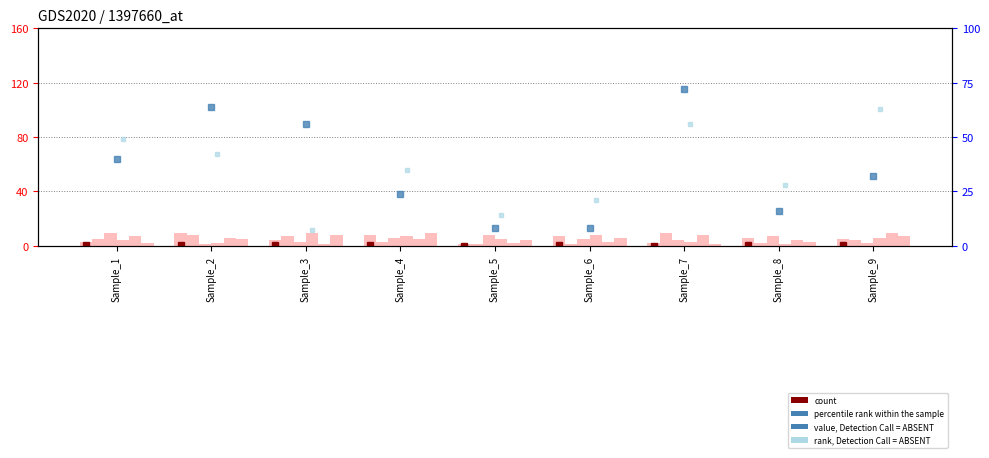

Rank the categories by col_8 value from highest to lowest.

Sample_1, Sample_5, Sample_8, Sample_4, Sample_6, Sample_7, Sample_3, Sample_9, Sample_2